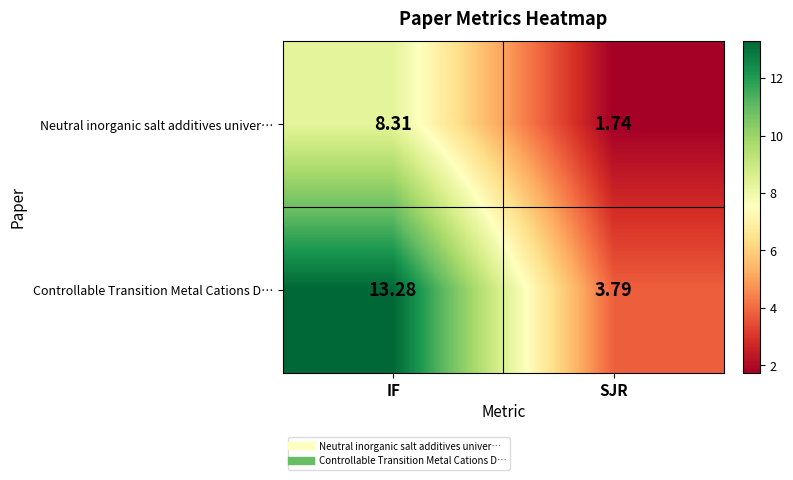

List the labels in order of Controllable Transition Metal Cations D… value, smallest first.

SJR, IF